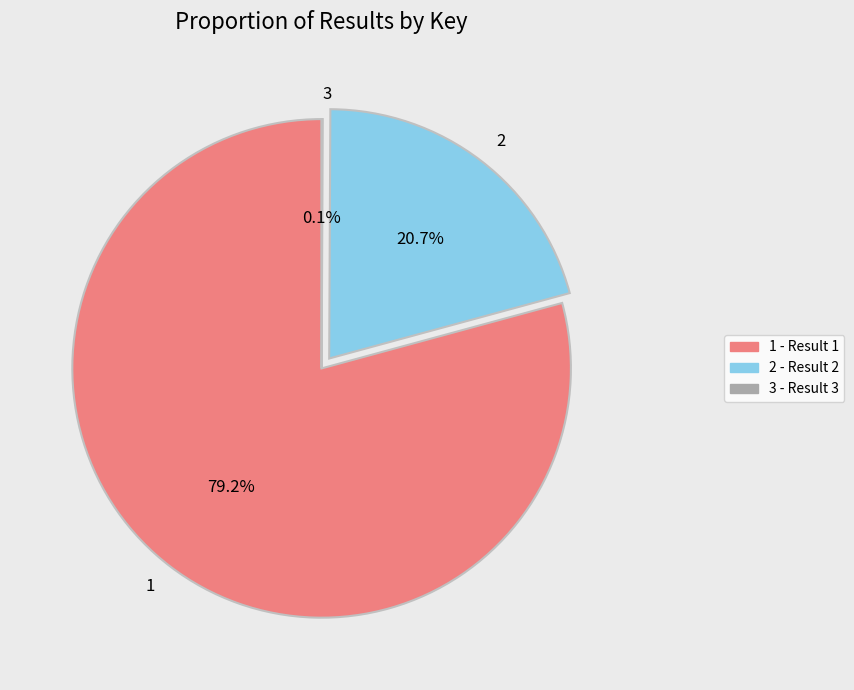

Which slice represents more than half of the pie?

1